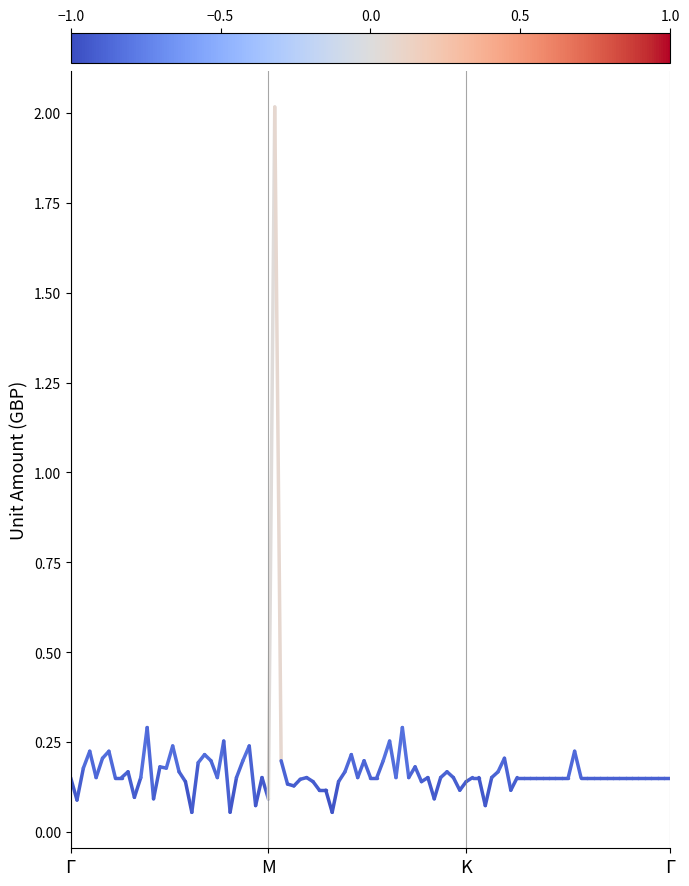

Does the chart have visible grid lines?

No